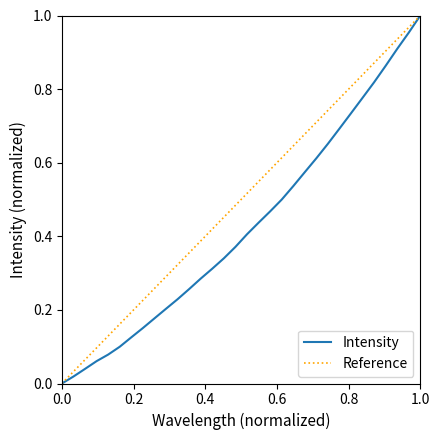

Between 218.8244 and 223.0264, which is larger?

223.0264